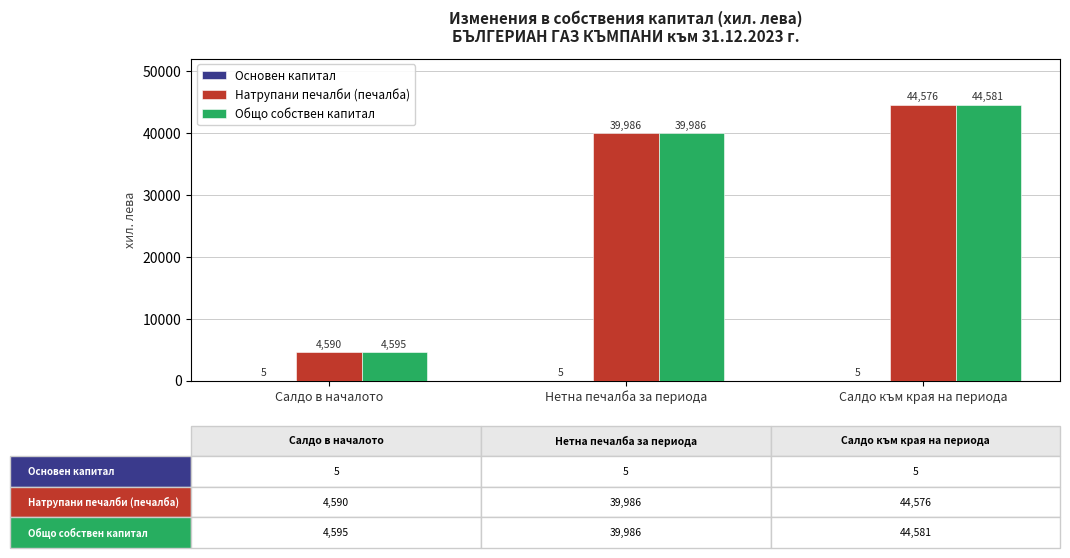

The Натрупани печалби (печалба) series shows 3011 at Салдо в началото. True or false?

False